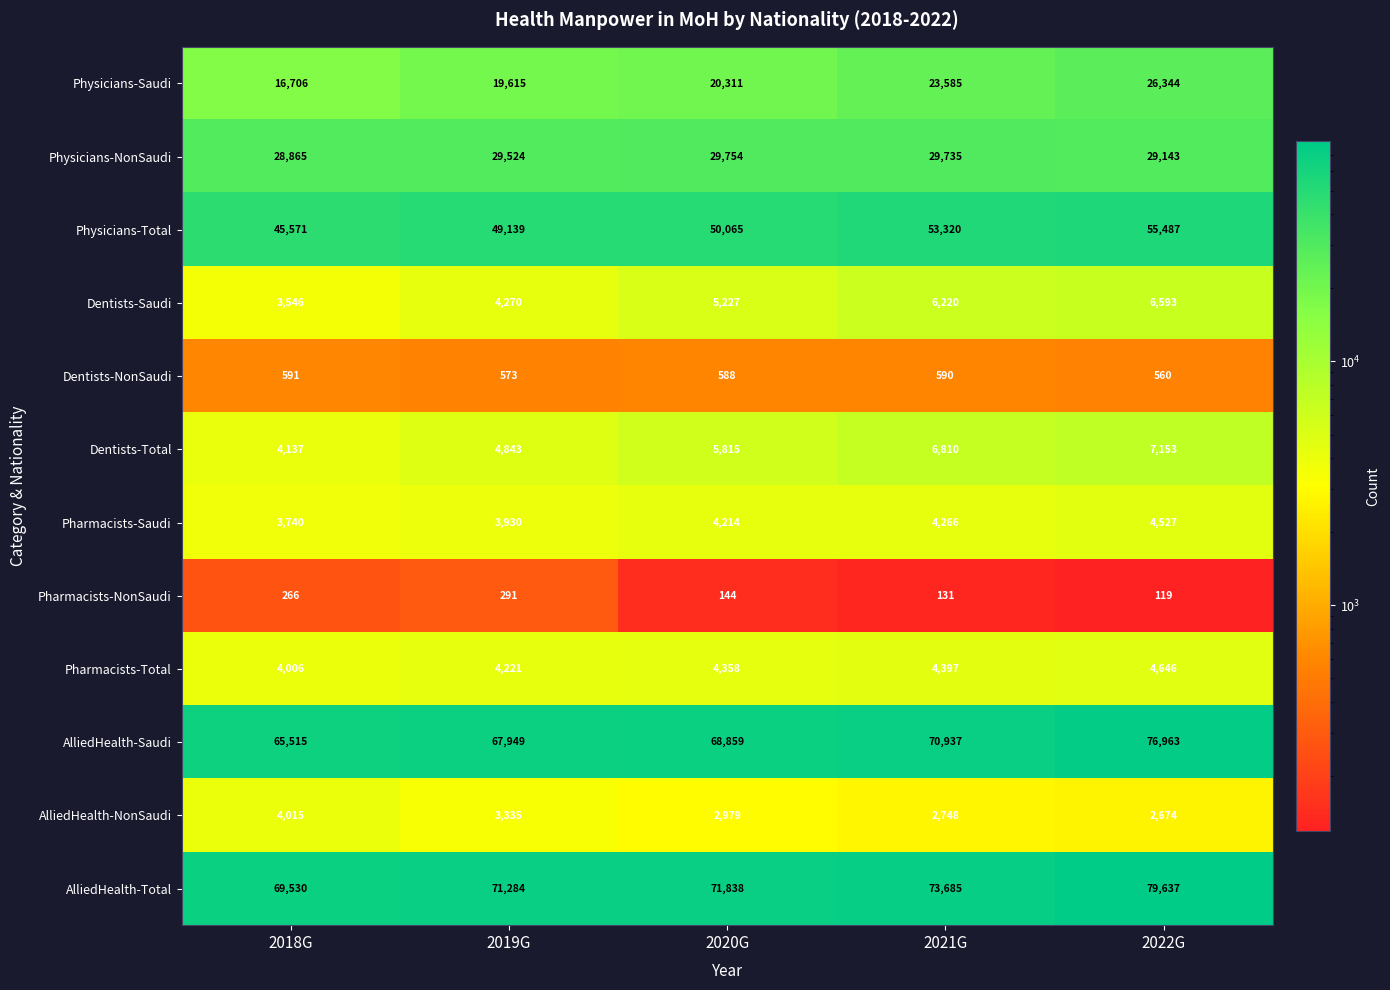

What is the total value across all series at 2020G?

264152